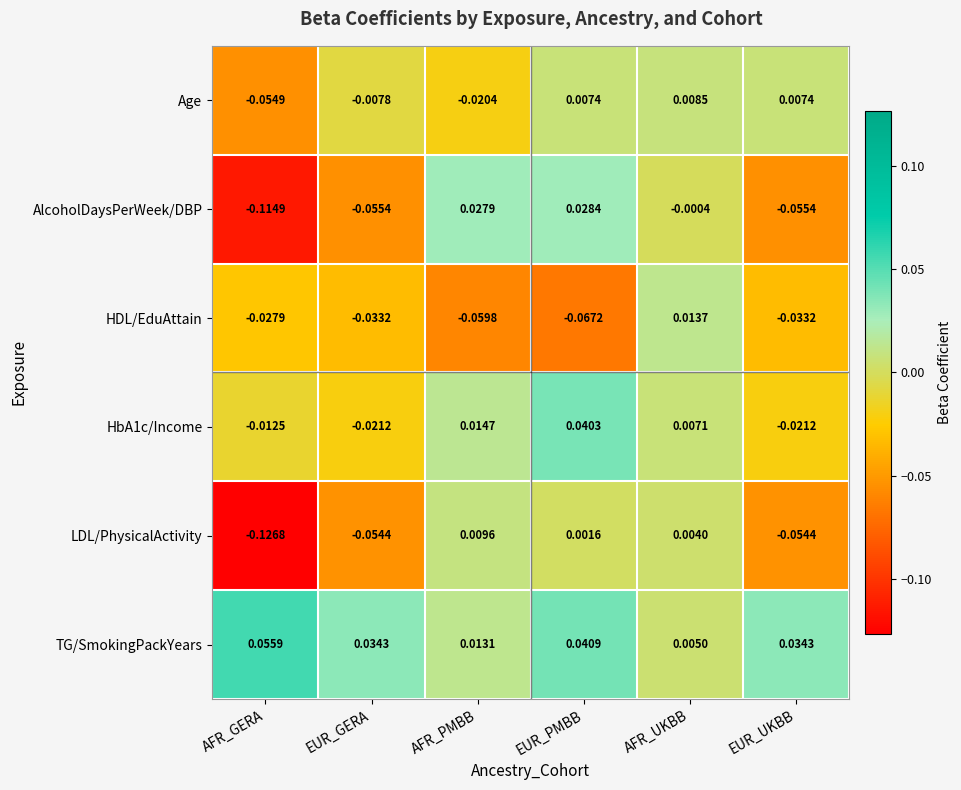

Where does the AlcoholDaysPerWeek/DBP series first go above 0?

AFR_PMBB